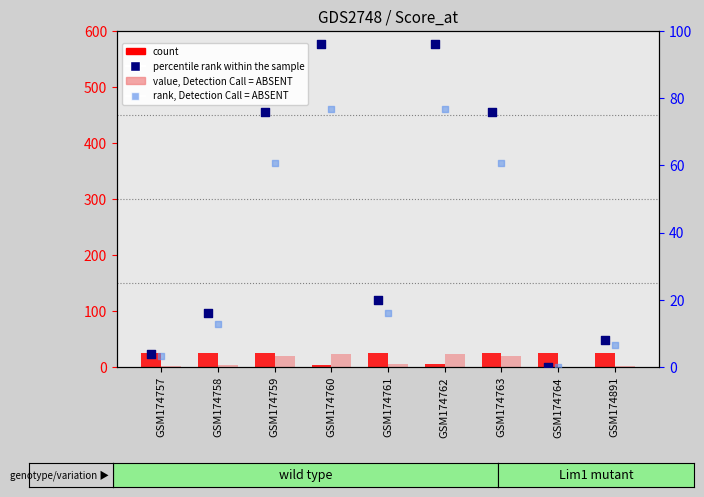

Which series has the largest total across all categories?

percentile rank within the sample